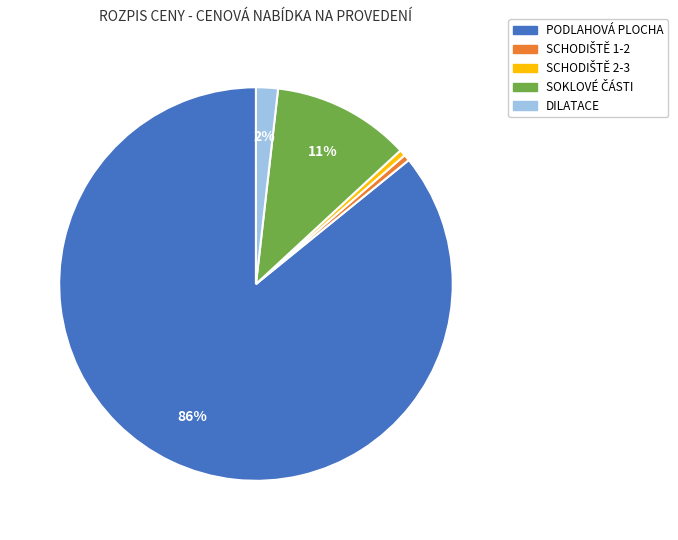

Which category has the biggest portion of the pie?

PODLAHOVÁ PLOCHA